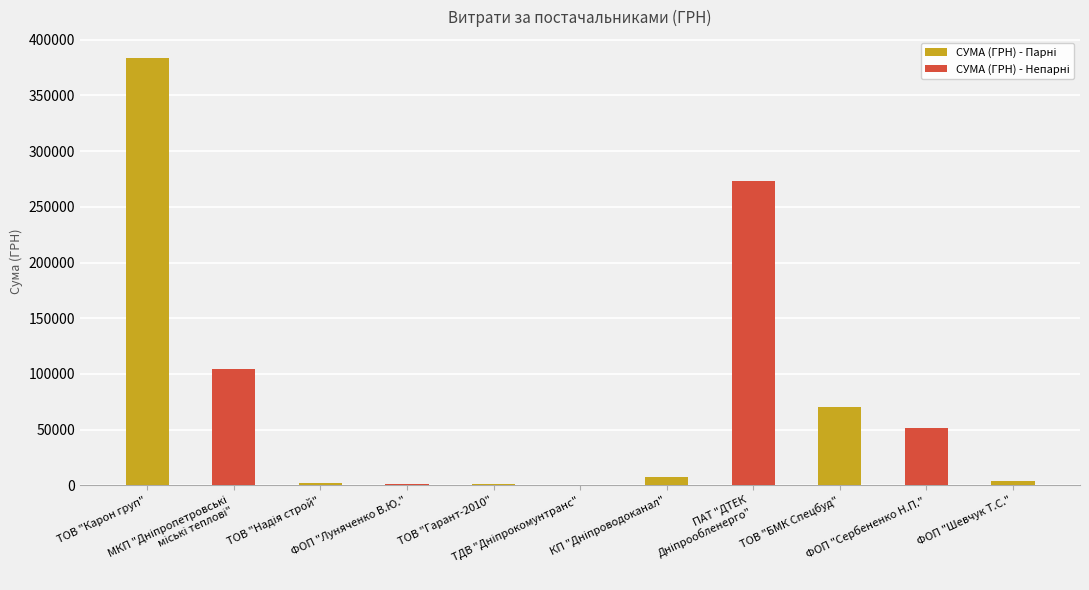

Are the bars horizontal?

No